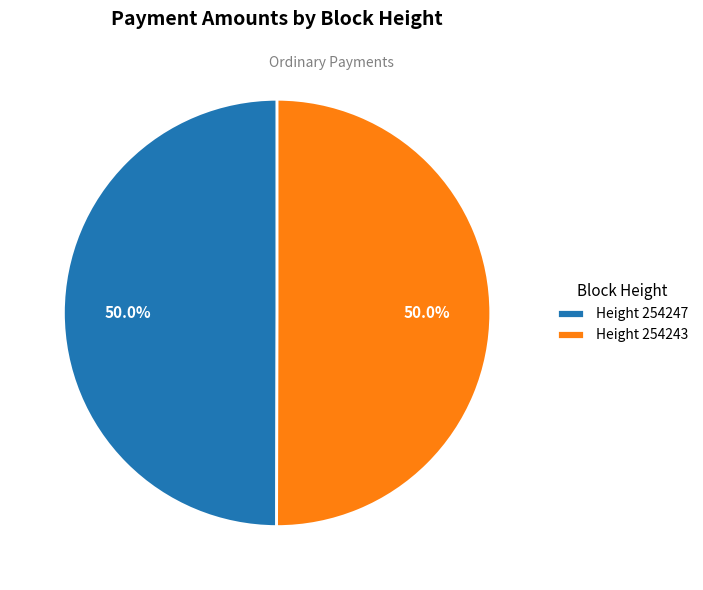

Do Height 254247 and Height 254243 together represent more than half of the pie?

Yes